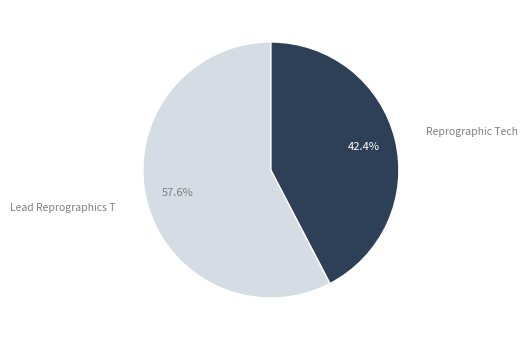

Which category has the biggest portion of the pie?

Lead Reprographics T